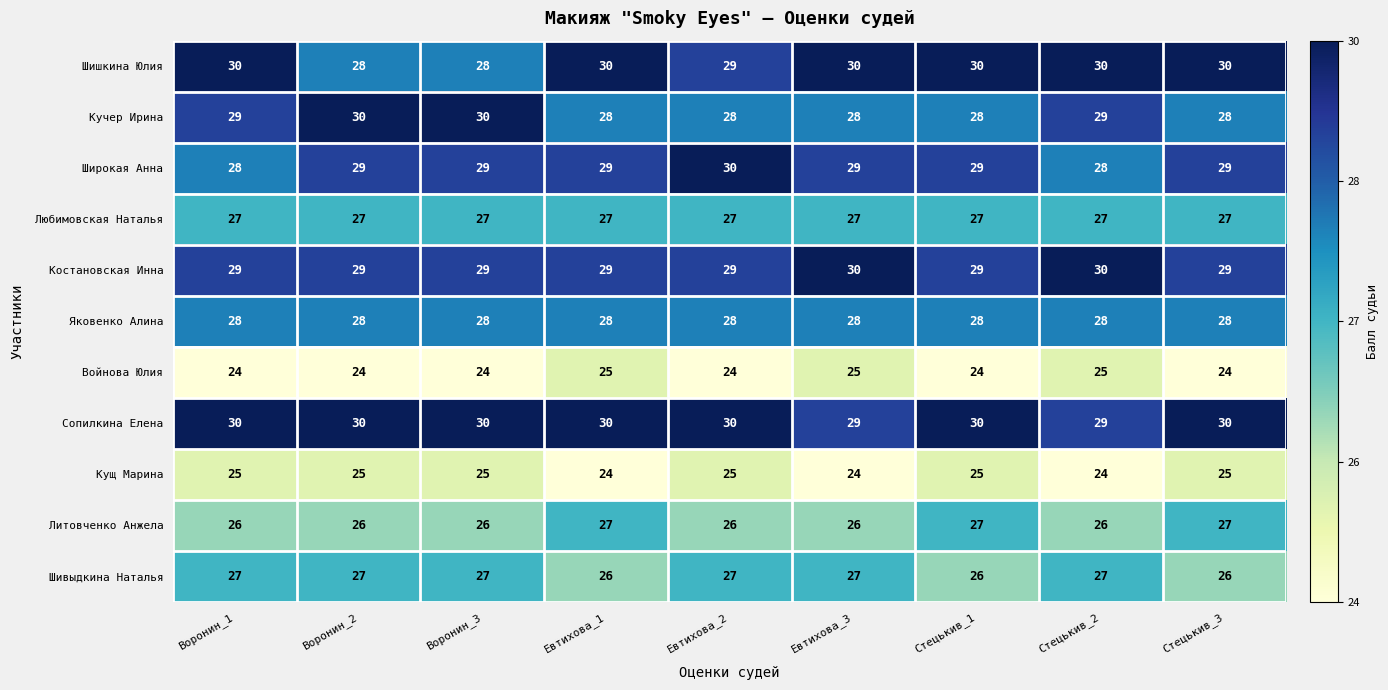

What is the smallest value displayed?

24